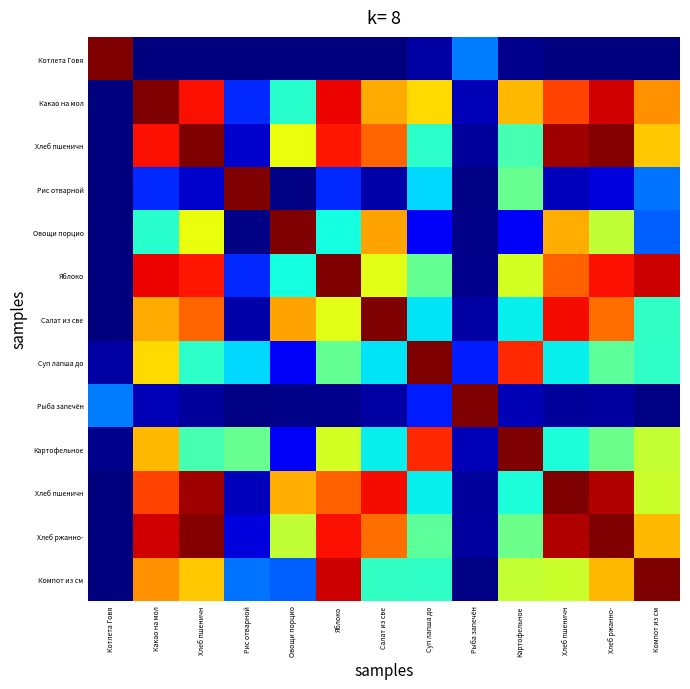

How many distinct data groups are displayed?

13